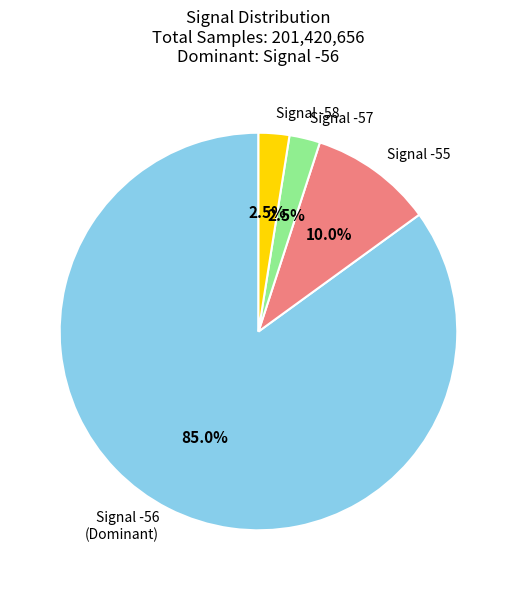

Which category has the biggest portion of the pie?

Signal -56 (Dominant)